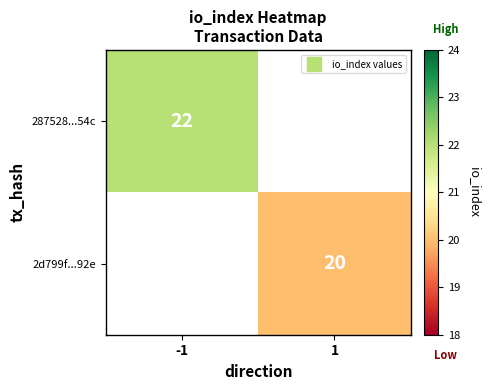

True or false: 2d799f...92e has a value of 11.5 at 1.

False